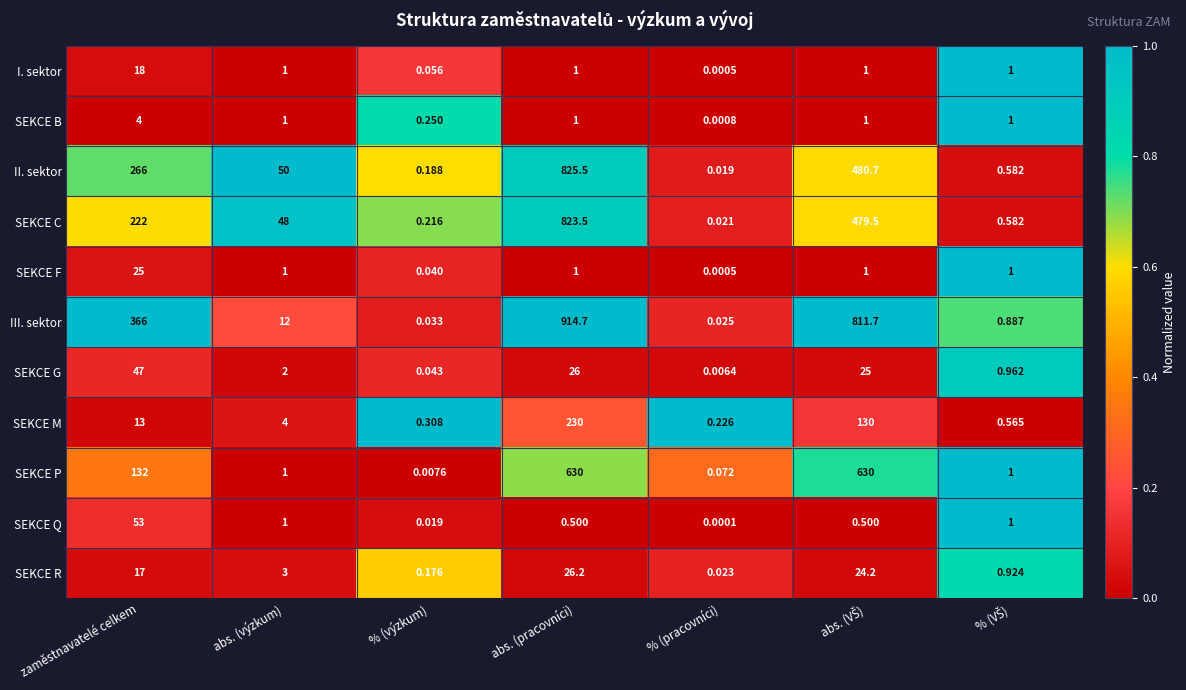

Which series has the largest range (max minus min)?

III. sektor